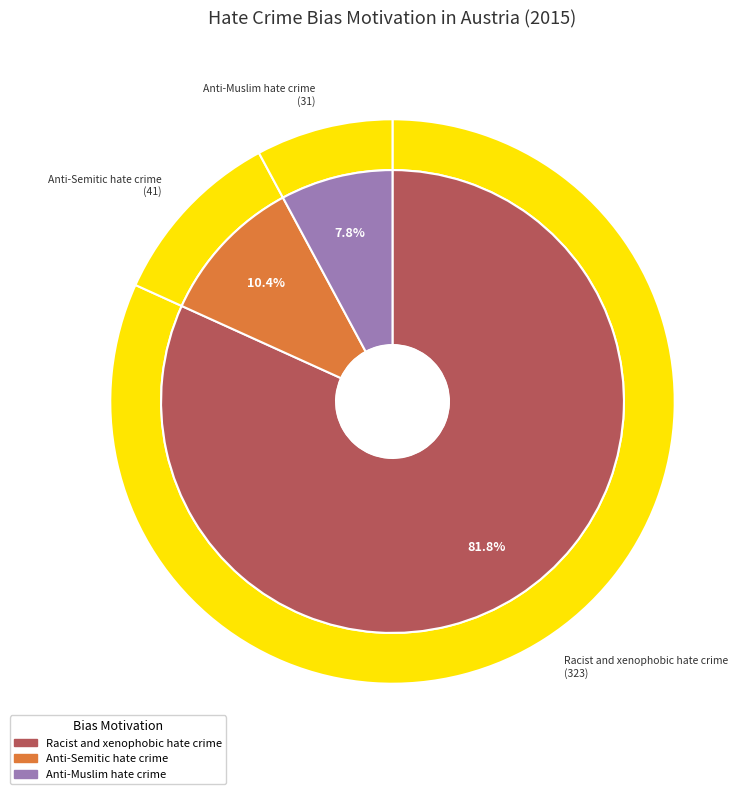

To the nearest percent, what portion does Racist and xenophobic hate crime represent?

82%